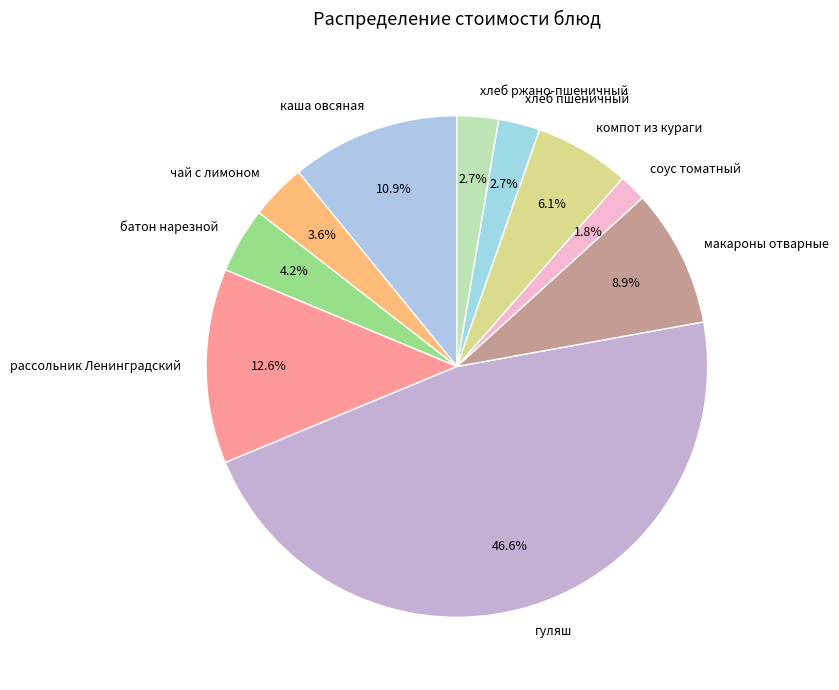

Is there a majority slice in this chart?

No